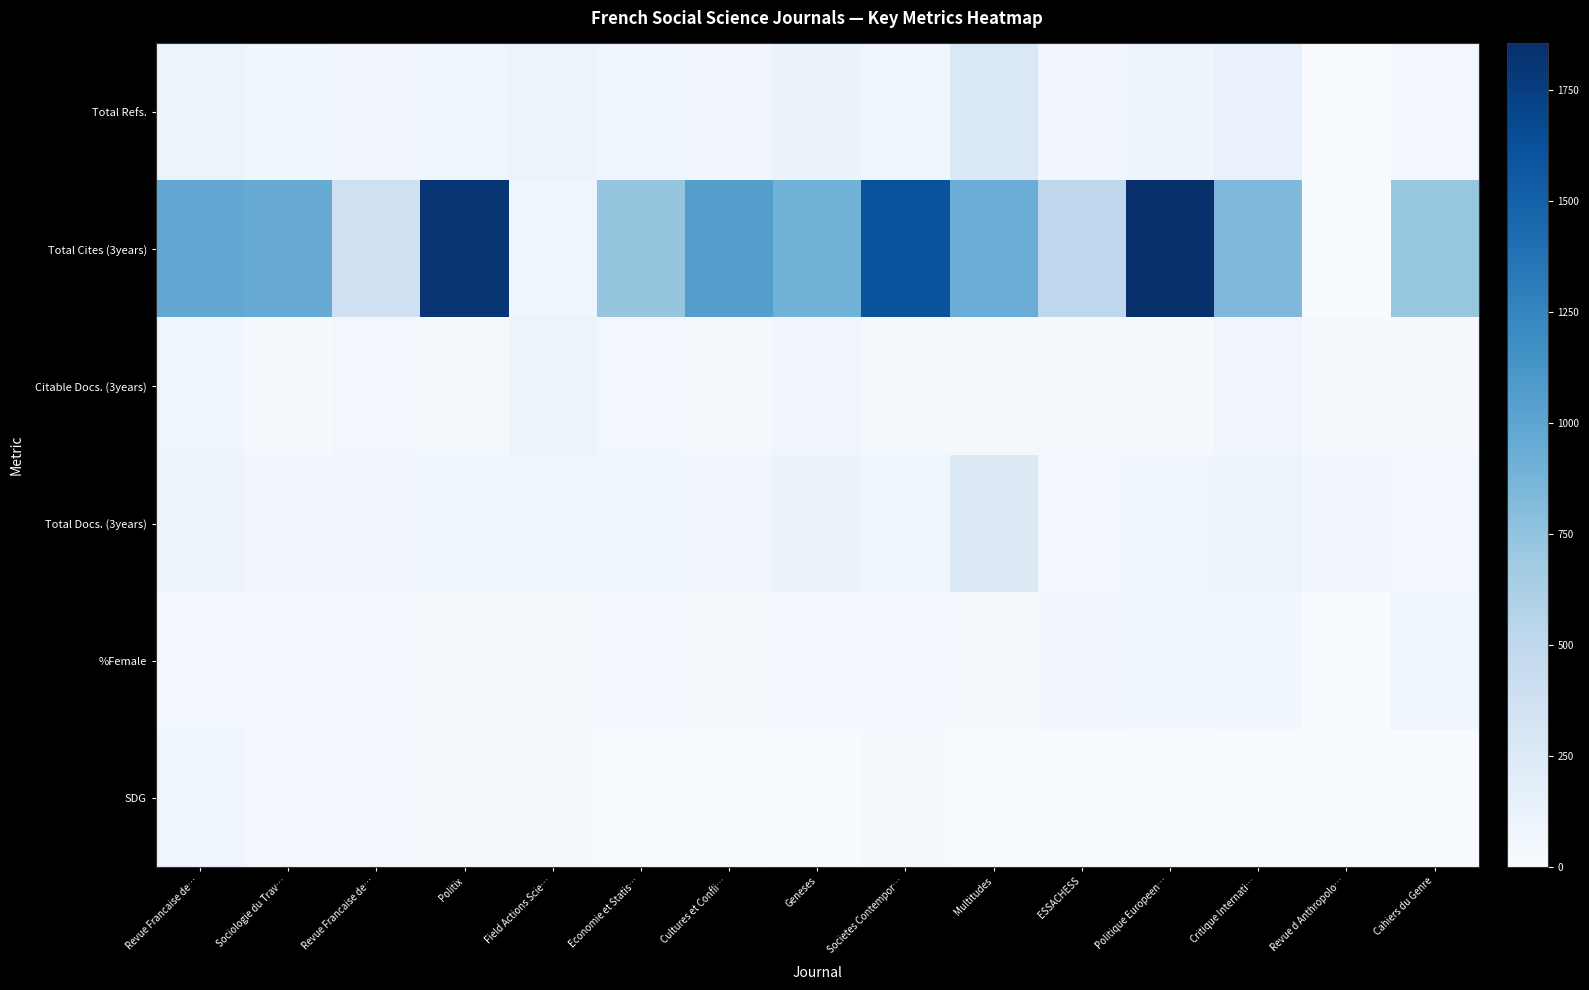

Reading left to right, extract all data points from this chart.

Total Refs.: Revue Francaise de…=115	Sociologie du Trav…=66	Revue Francaise de…=63	Politix=82	Field Actions Scie…=108	Economie et Statis…=75	Cultures et Confli…=60	Geneses=121	Societes Contempor…=76	Multitudes=262	ESSACHESS=59	Politique Europeen…=89	Critique Internati…=129	Revue d Anthropolo…=0	Cahiers du Genre=53
Total Cites (3years): Revue Francaise de…=971	Sociologie du Trav…=953	Revue Francaise de…=388	Politix=1808	Field Actions Scie…=78	Economie et Statis…=736	Cultures et Confli…=1053	Geneses=899	Societes Contempor…=1601	Multitudes=940	ESSACHESS=513	Politique Europeen…=1854	Critique Internati…=838	Revue d Anthropolo…=0	Cahiers du Genre=727
Citable Docs. (3years): Revue Francaise de…=76	Sociologie du Trav…=27	Revue Francaise de…=50	Politix=38	Field Actions Scie…=105	Economie et Statis…=45	Cultures et Confli…=33	Geneses=60	Societes Contempor…=32	Multitudes=41	ESSACHESS=34	Politique Europeen…=17	Critique Internati…=62	Revue d Anthropolo…=28	Cahiers du Genre=17
Total Docs. (3years): Revue Francaise de…=108	Sociologie du Trav…=59	Revue Francaise de…=58	Politix=68	Field Actions Scie…=85	Economie et Statis…=68	Cultures et Confli…=58	Geneses=119	Societes Contempor…=71	Multitudes=242	ESSACHESS=54	Politique Europeen…=81	Critique Internati…=110	Revue d Anthropolo…=65	Cahiers du Genre=52
%Female: Revue Francaise de…=54	Sociologie du Trav…=50	Revue Francaise de…=48	Politix=43	Field Actions Scie…=40	Economie et Statis…=46	Cultures et Confli…=41	Geneses=48	Societes Contempor…=54	Multitudes=43	ESSACHESS=61	Politique Europeen…=68	Critique Internati…=71	Revue d Anthropolo…=0	Cahiers du Genre=83
SDG: Revue Francaise de…=74	Sociologie du Trav…=47	Revue Francaise de…=50	Politix=32	Field Actions Scie…=15	Economie et Statis…=13	Cultures et Confli…=8	Geneses=0	Societes Contempor…=16	Multitudes=4	ESSACHESS=6	Politique Europeen…=10	Critique Internati…=1	Revue d Anthropolo…=0	Cahiers du Genre=0